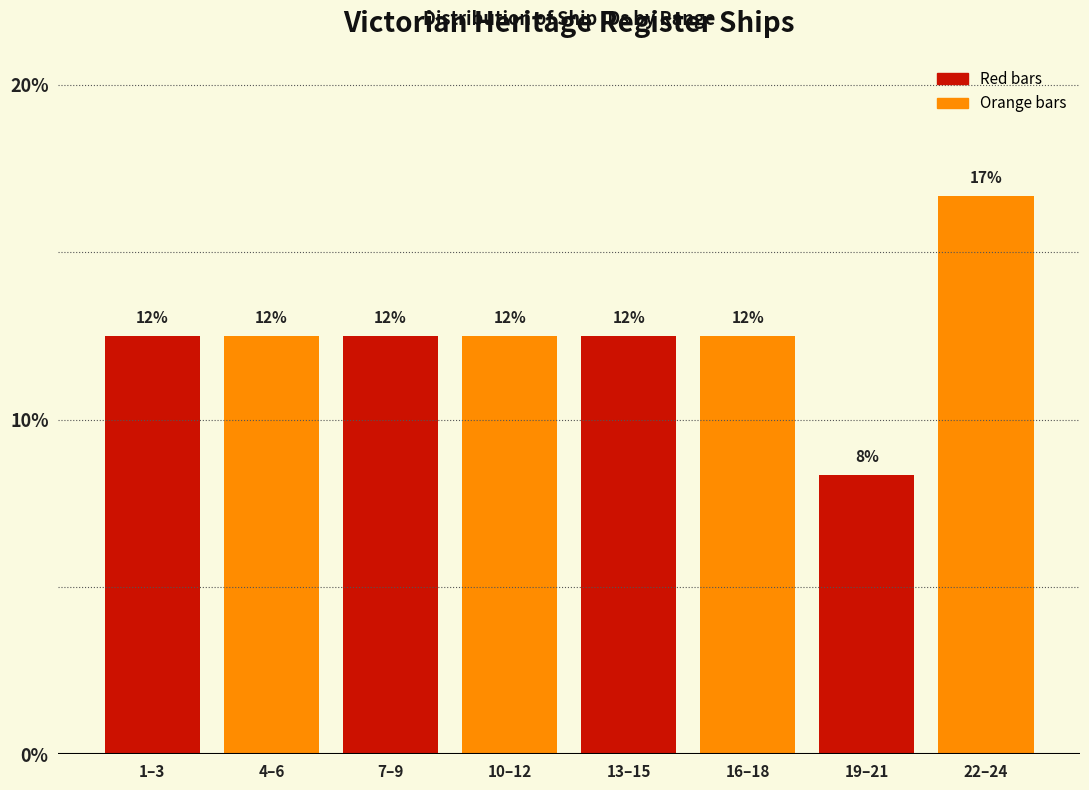

Does the chart contain any negative values?

No